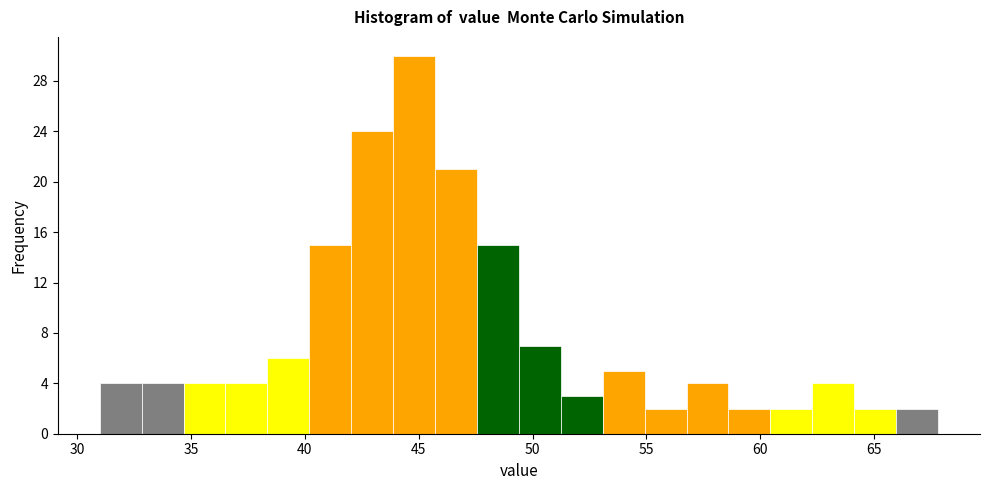

Read against the x-axis, roughly where is the centre of the tallest bar?

45.0